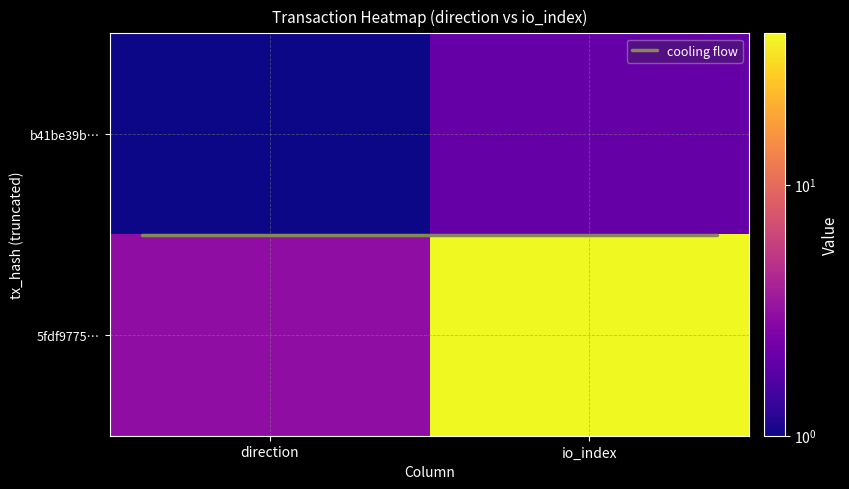

Between 0 and 1, which series saw the biggest shift?

5fdf97758cd95401c8a480a7703bdd52a923daa